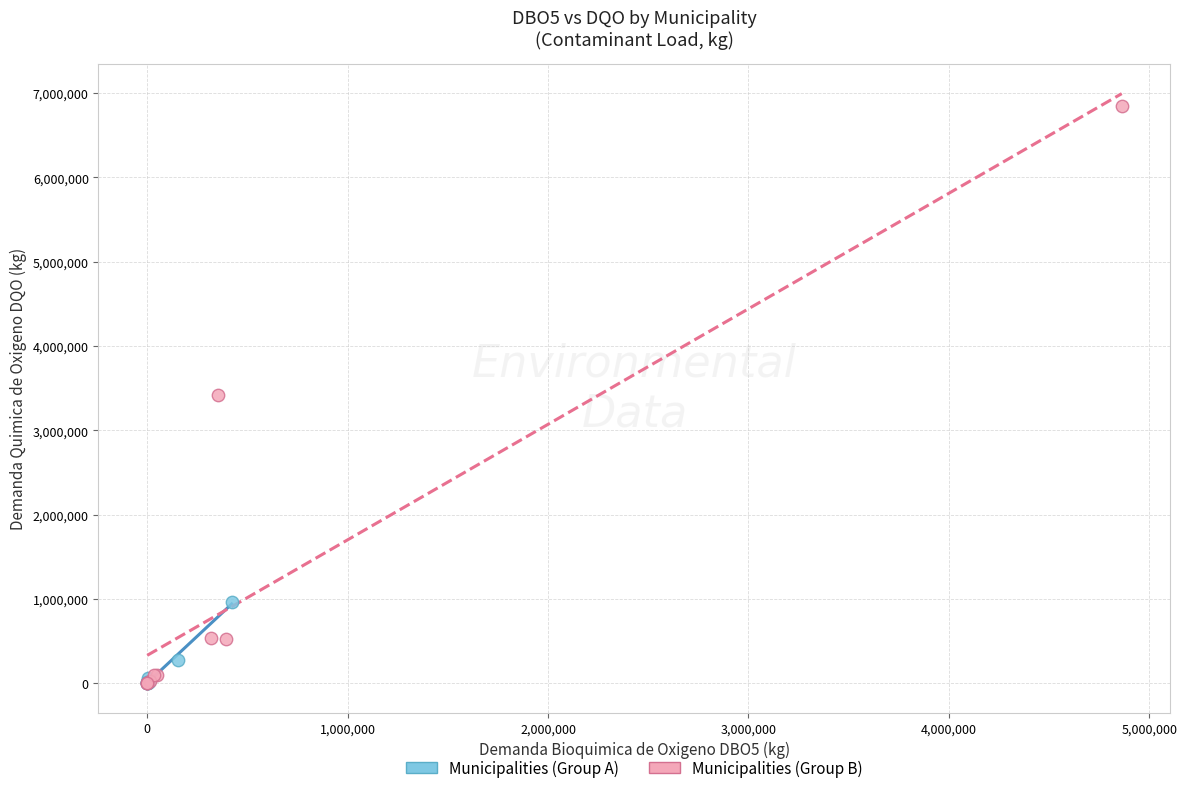

Which series has the largest Y range (max minus min)?

Municipalities (Group B)